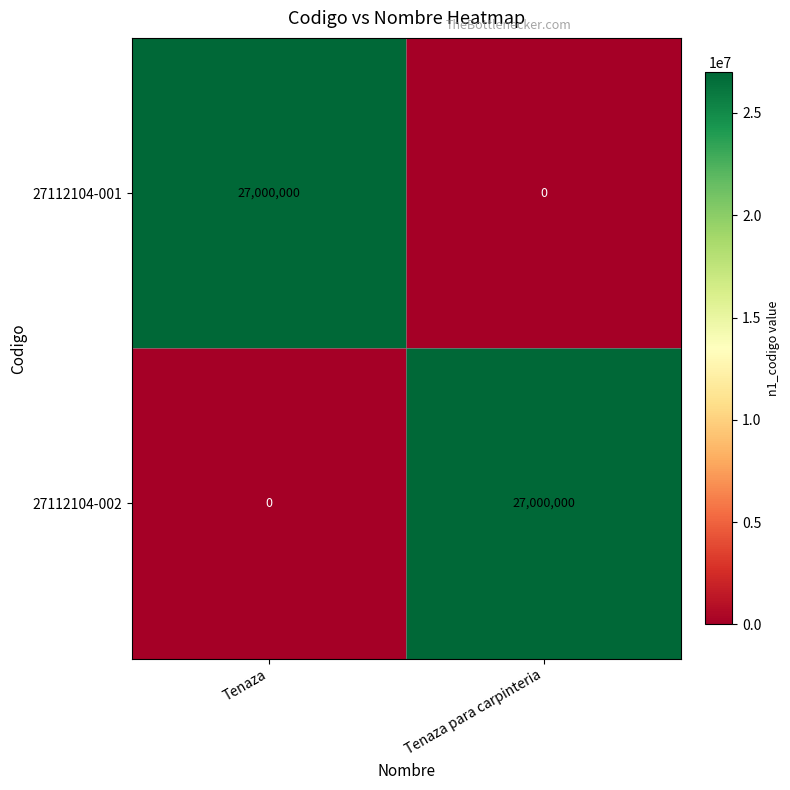

Reading left to right, extract all data points from this chart.

27112104-001: Tenaza=27000000	Tenaza para carpinteria=0
27112104-002: Tenaza=0	Tenaza para carpinteria=27000000